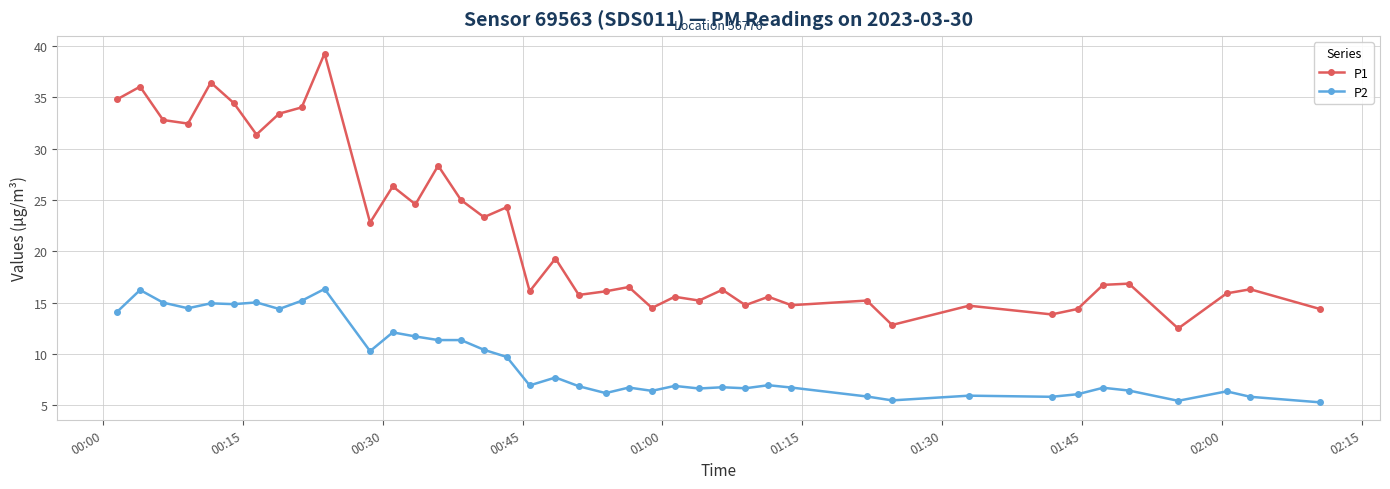

True or false: P1 and P2 cross at least once.

False